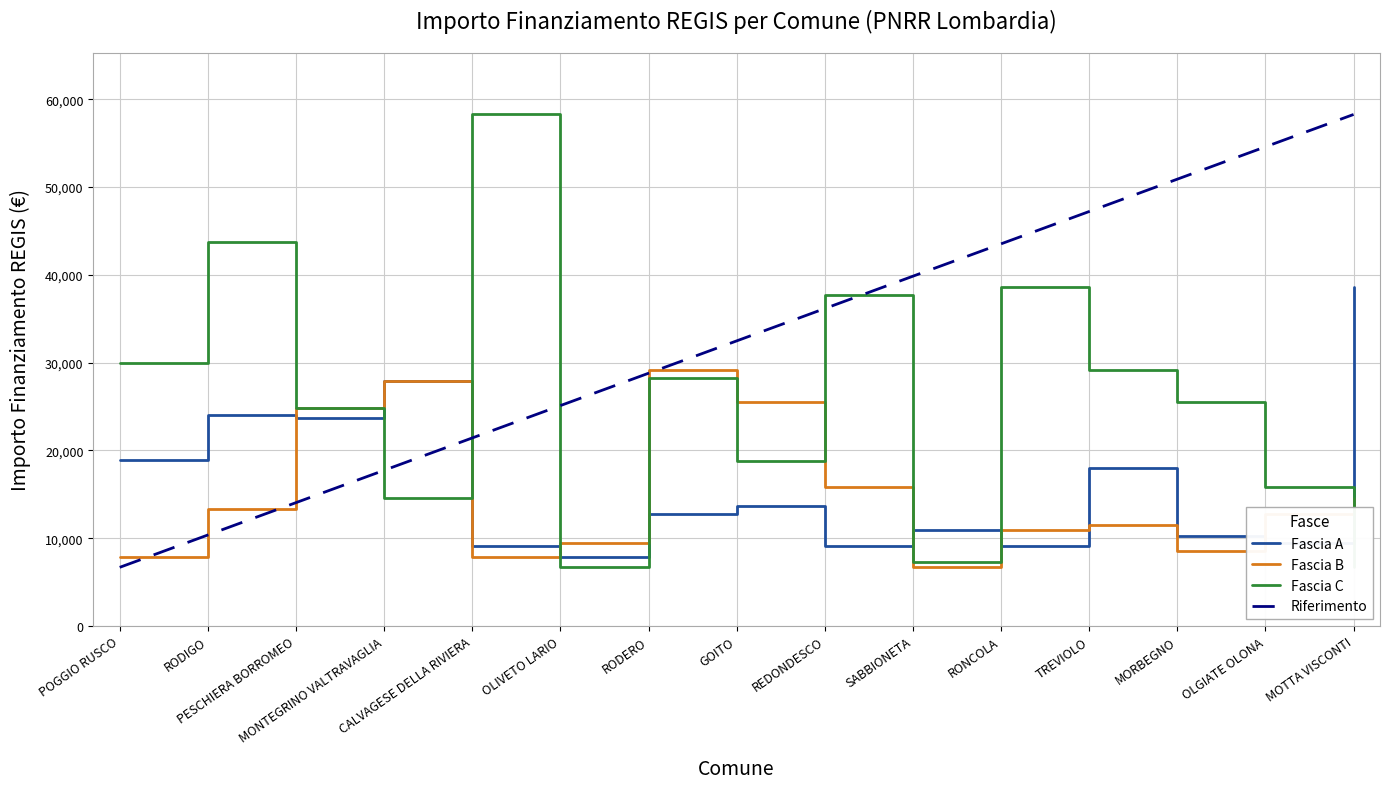

Read the Fascia A value at RODERO, to the nearest 10.

12750